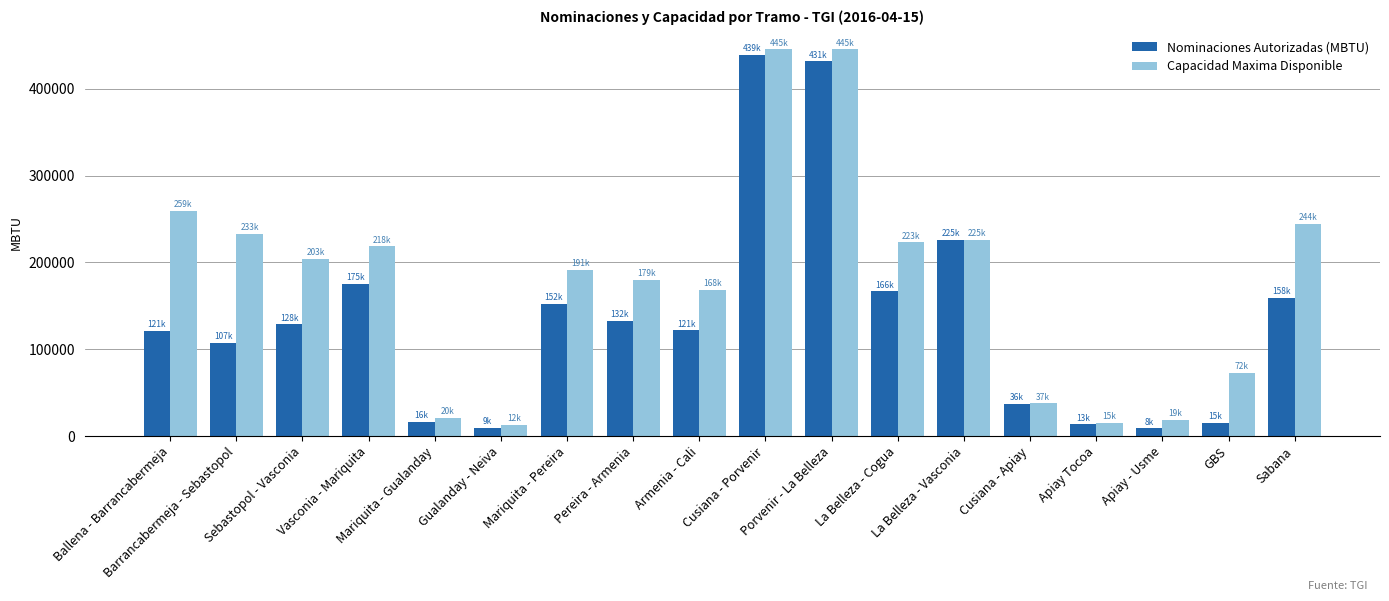

Is it true that Capacidad Maxima Disponible equals 104643.5 at GBS?

False